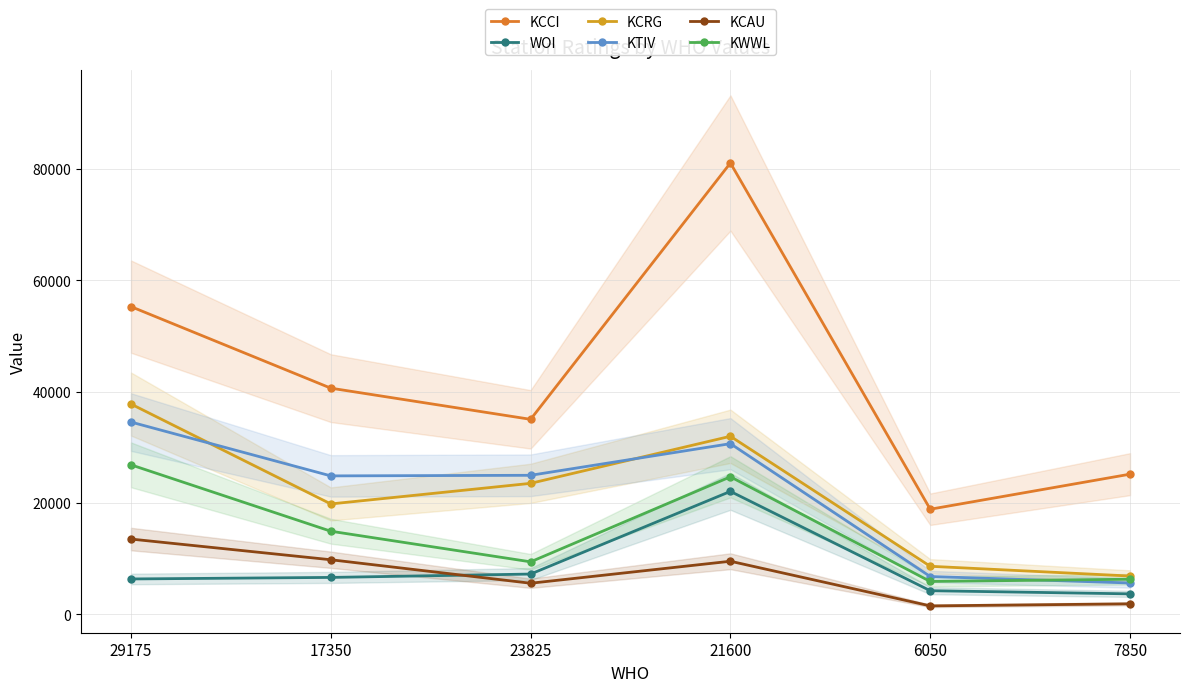

Which series changed the most between 23825 and 21600?

KCCI